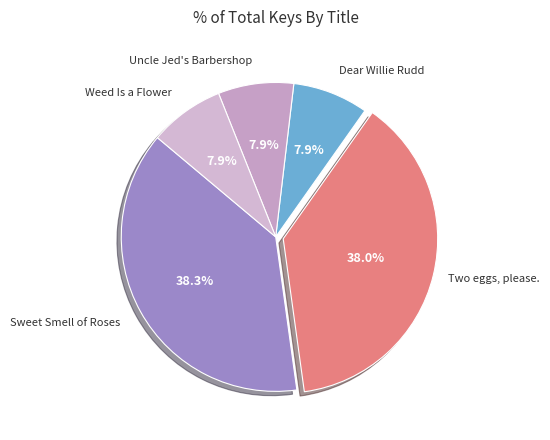

How many segments does this pie chart have?

5